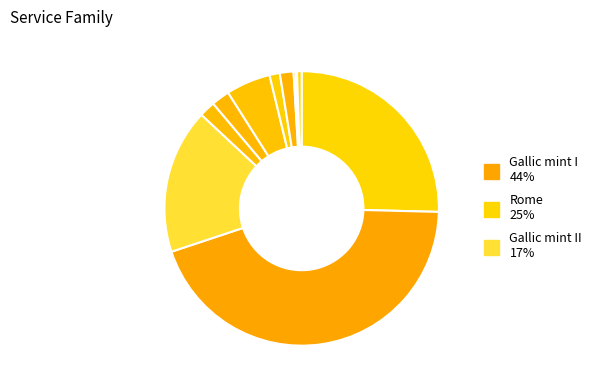

Which category has the smallest portion of the pie?

Cyzicus (Mysia)